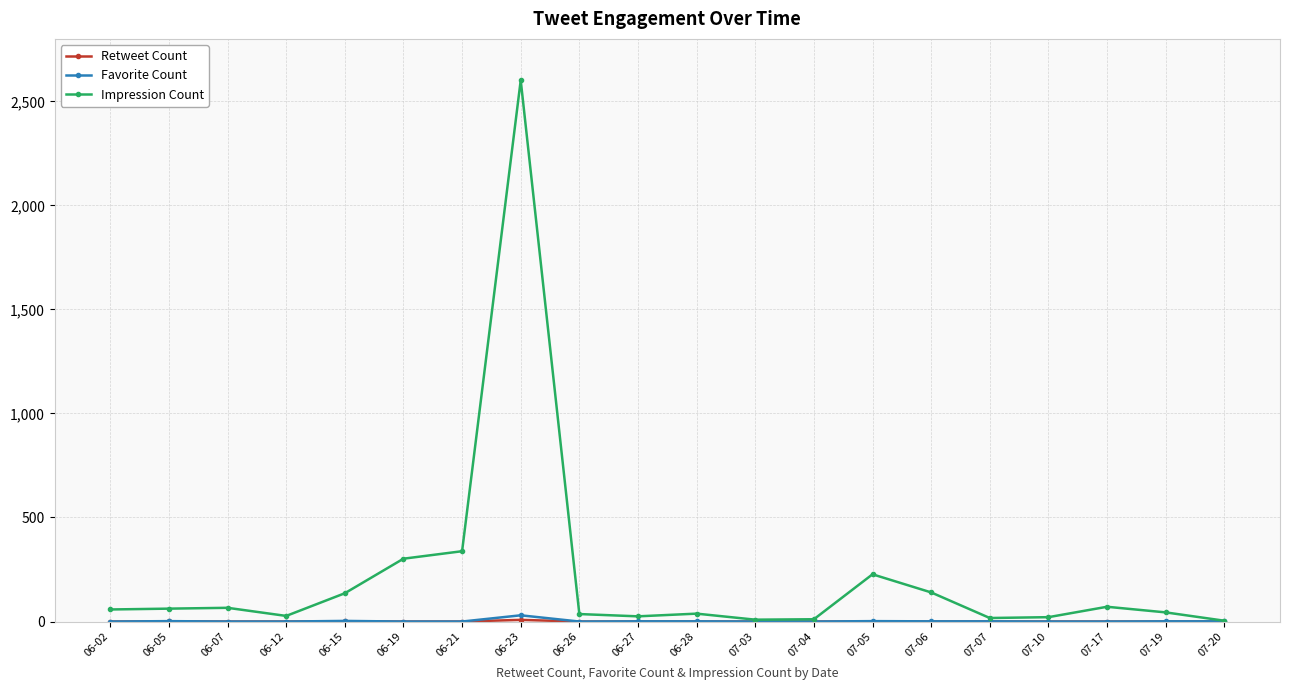

Is the value of Favorite Count at 07-17 greater than the value of Impression Count at 07-17?

No